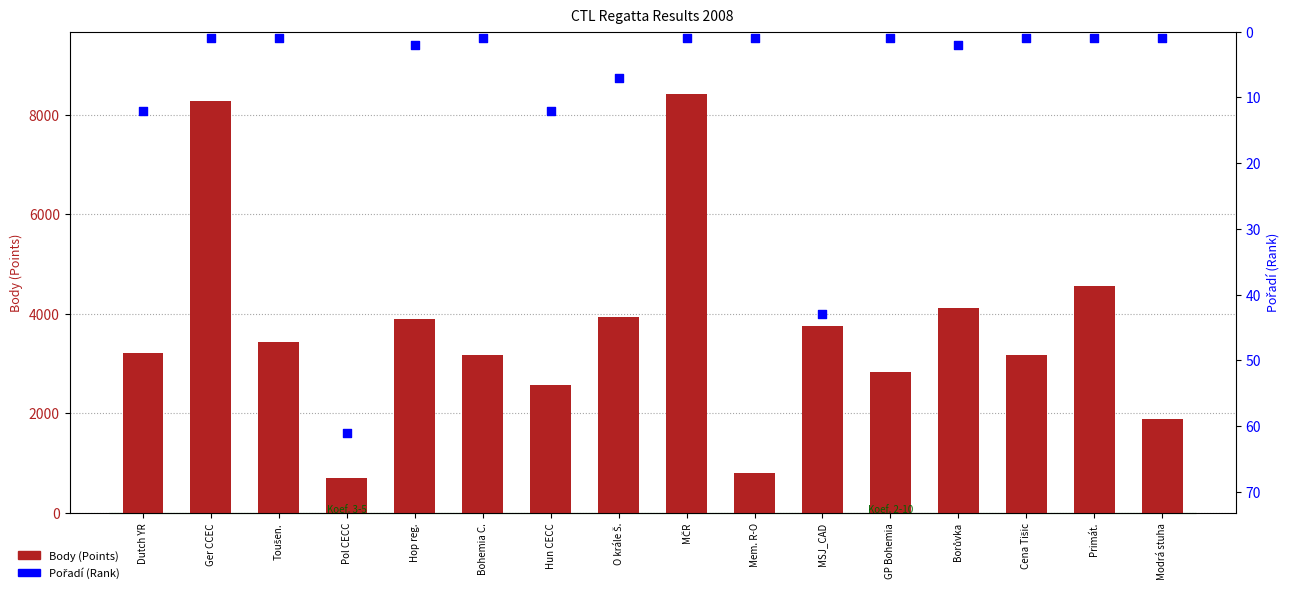

At which category is the sum across all series the highest?

MČR